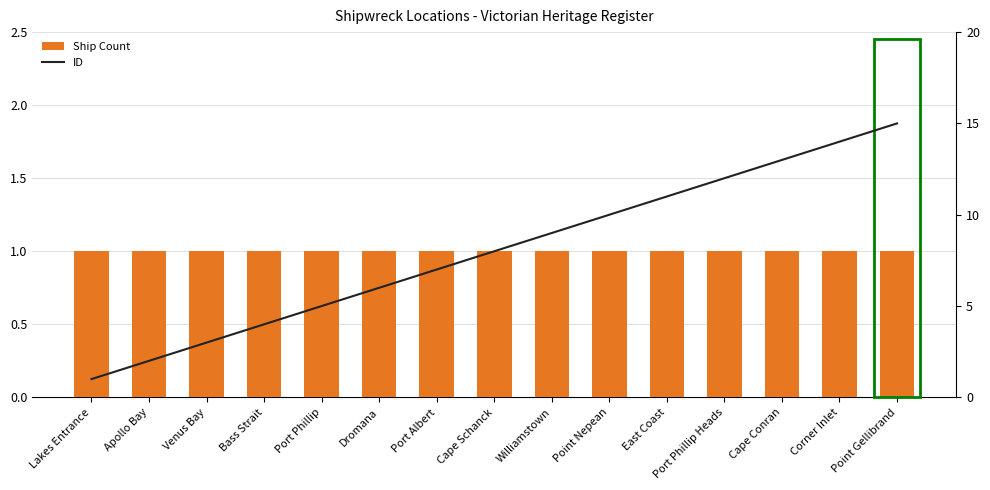

Where is ID nearest to the value 8?

Cape Schanck